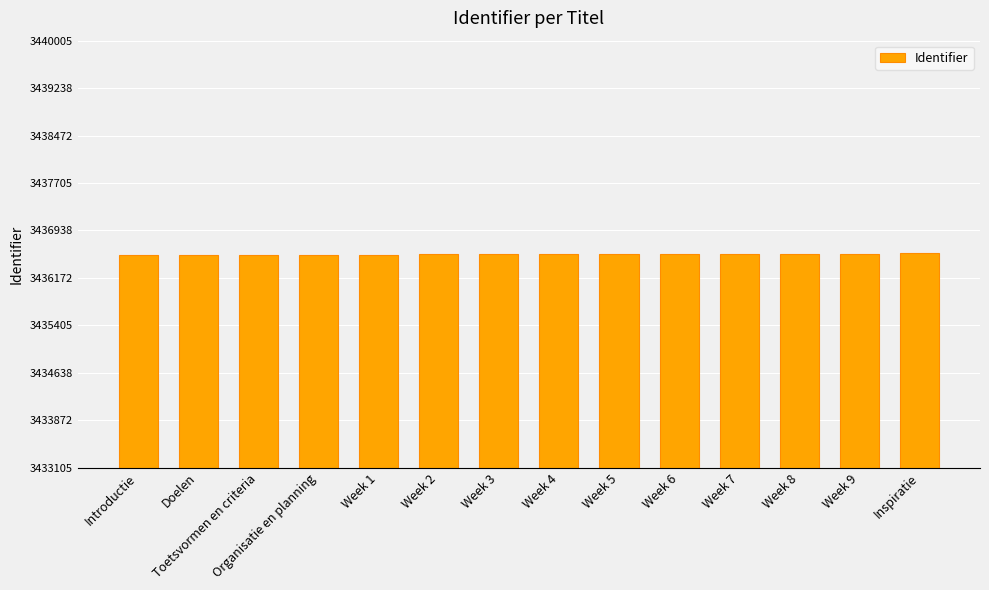

What is the ratio of the value at Introductie to the value at Inspiratie?

1.0